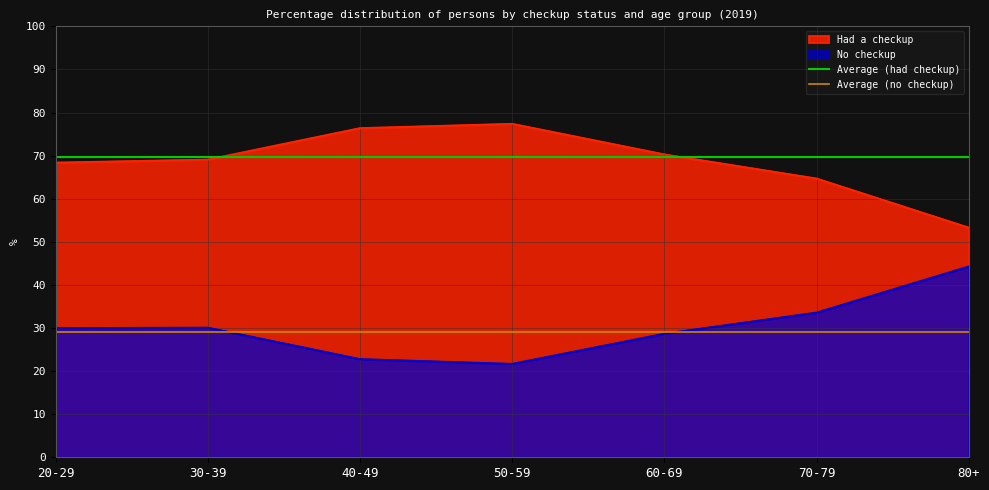

What is the value of the Average (had checkup) point at the 1st from the left?

69.6